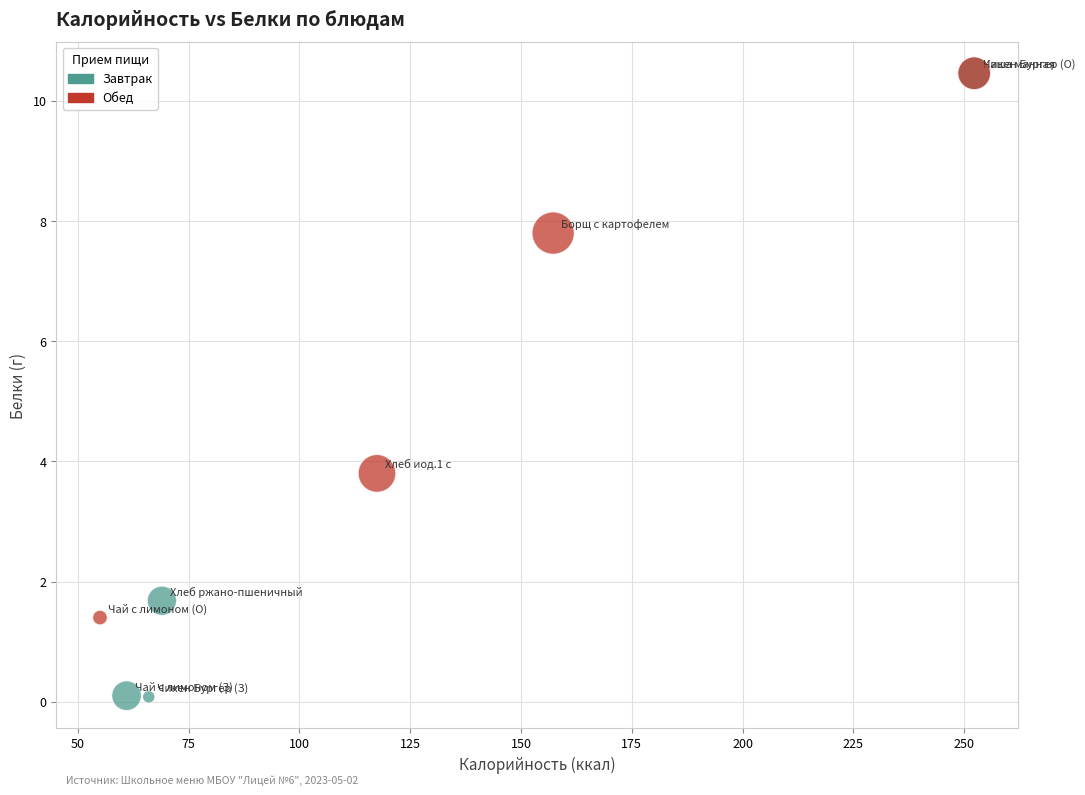

Which series reaches the minimum Y coordinate?

Завтрак